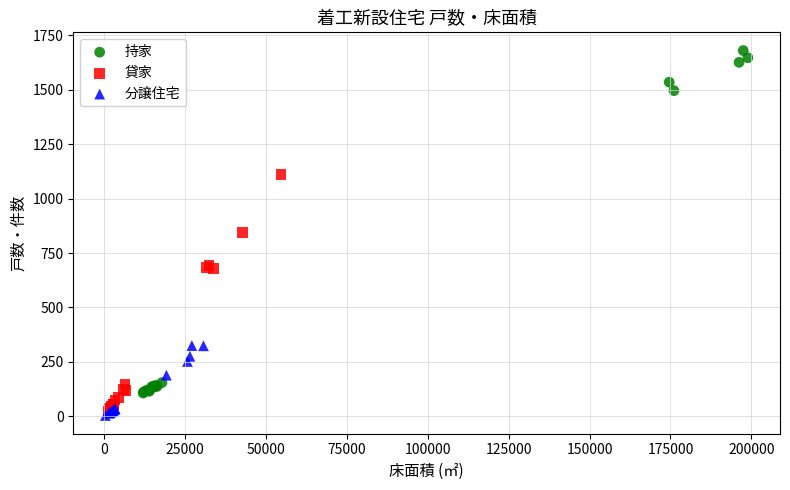

Which series contains the highest Y value?

持家